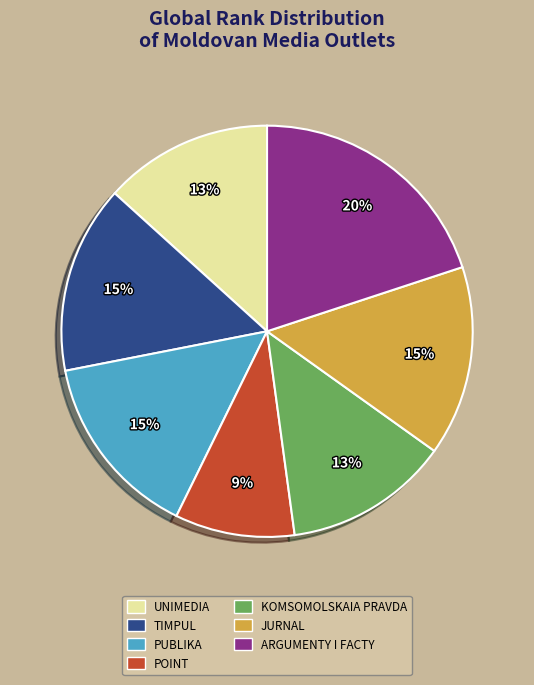

Which slice is the largest?

ARGUMENTY I FACTY